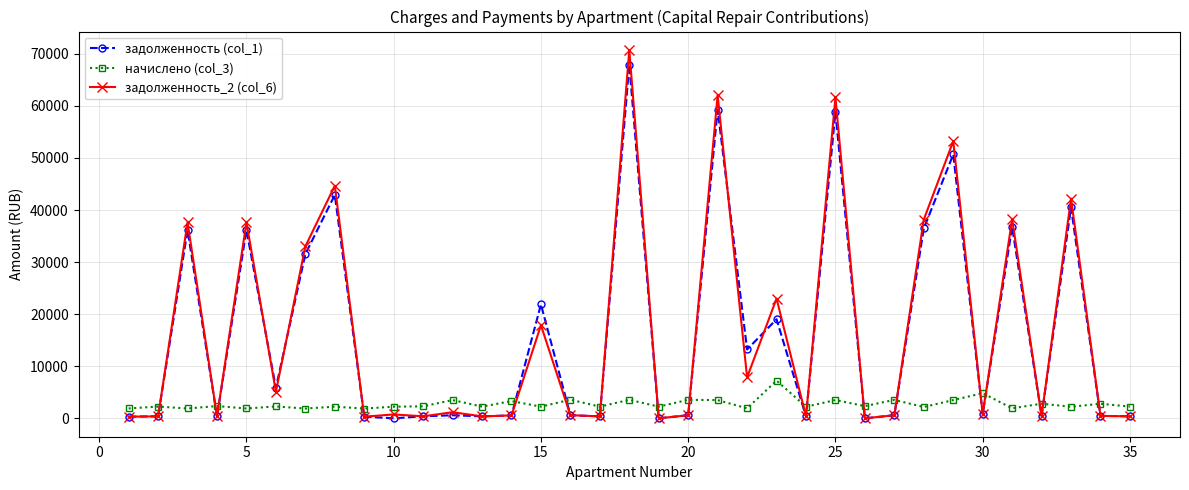

How many data points in начислено (col_3) are above 2257?

18